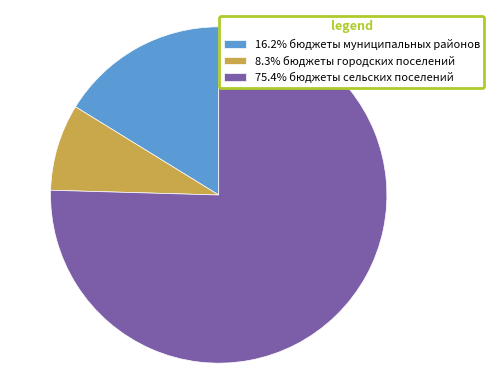

Combined, do 16.2% бюджеты муниципальных районов and 75.4% бюджеты сельских поселений account for over 50%?

Yes